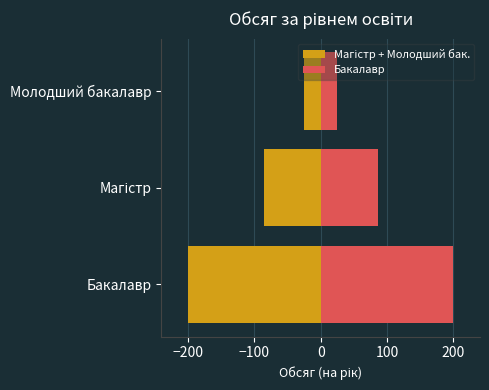

The Магістр + Молодший бак. series shows -36 at Магістр. True or false?

False